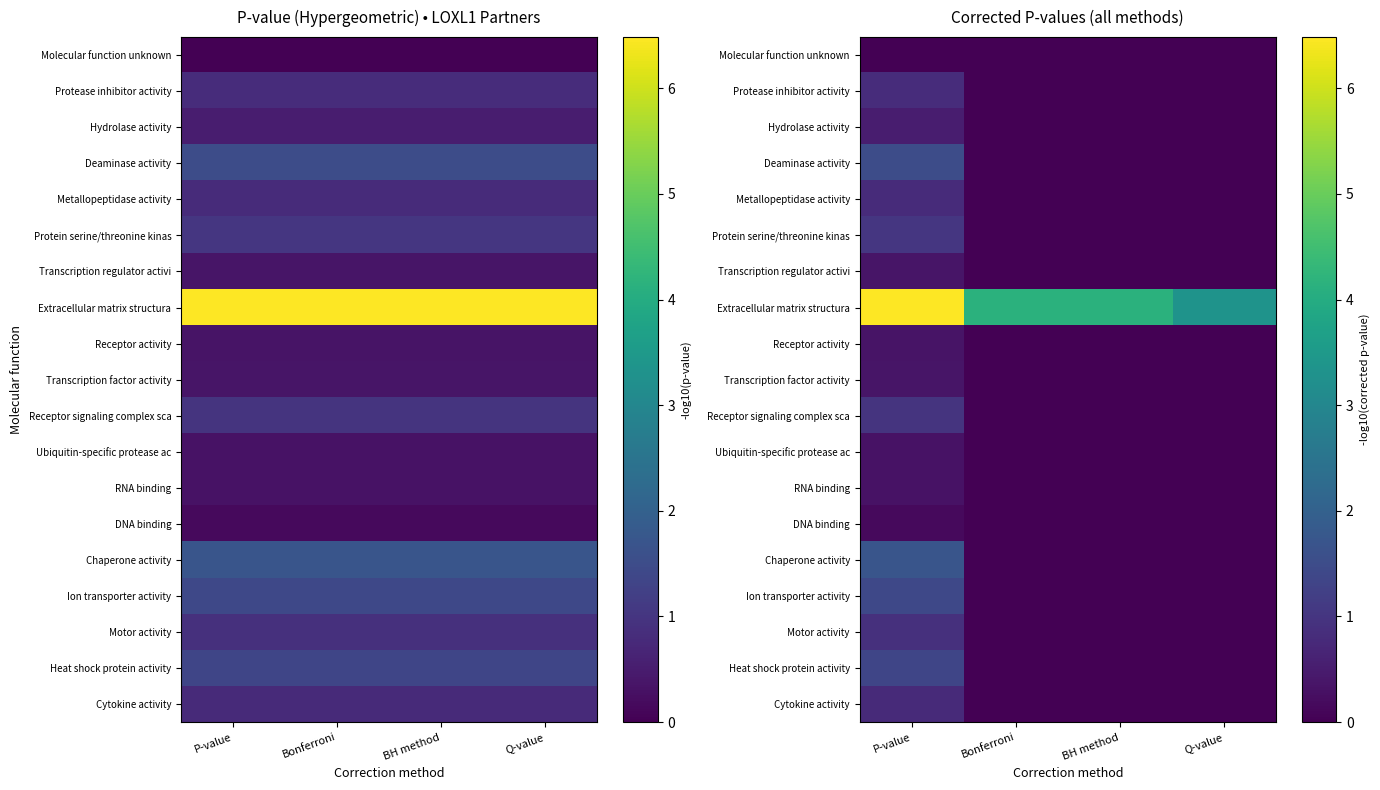

How many values in Chaperone activity are above zero?

1